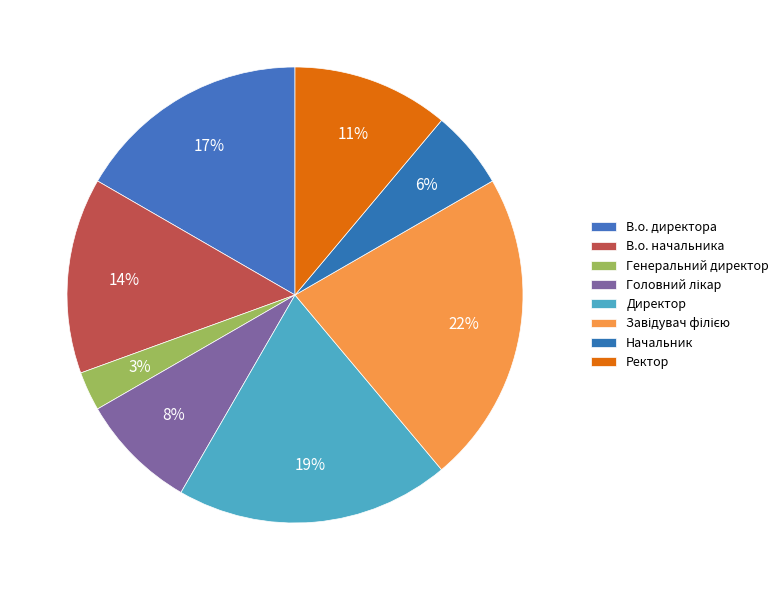

How many slices are in this pie chart?

8